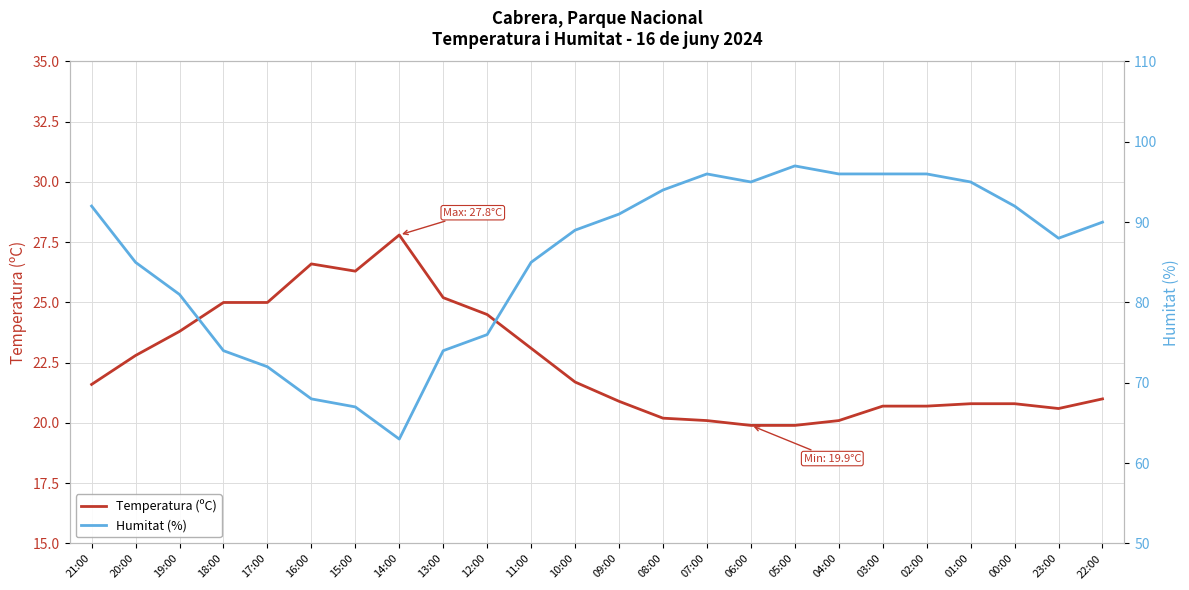

Reading right to left, what are all the values shown in this chart?

Temperatura (ºC): 21.0	20.6	20.8	20.8	20.7	20.7	20.1	19.9	19.9	20.1	20.2	20.9	21.7	23.1	24.5	25.2	27.8	26.3	26.6	25.0	25.0	23.8	22.8	21.6
Humitat (%): 90.0	88.0	92.0	95.0	96.0	96.0	96.0	97.0	95.0	96.0	94.0	91.0	89.0	85.0	76.0	74.0	63.0	67.0	68.0	72.0	74.0	81.0	85.0	92.0